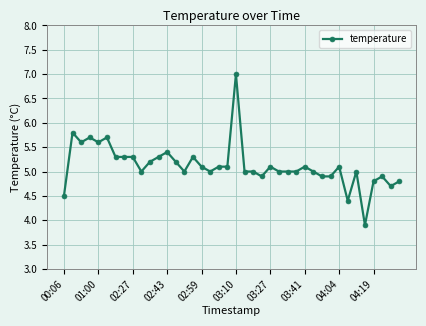

Count the number of data series in this chart.

1